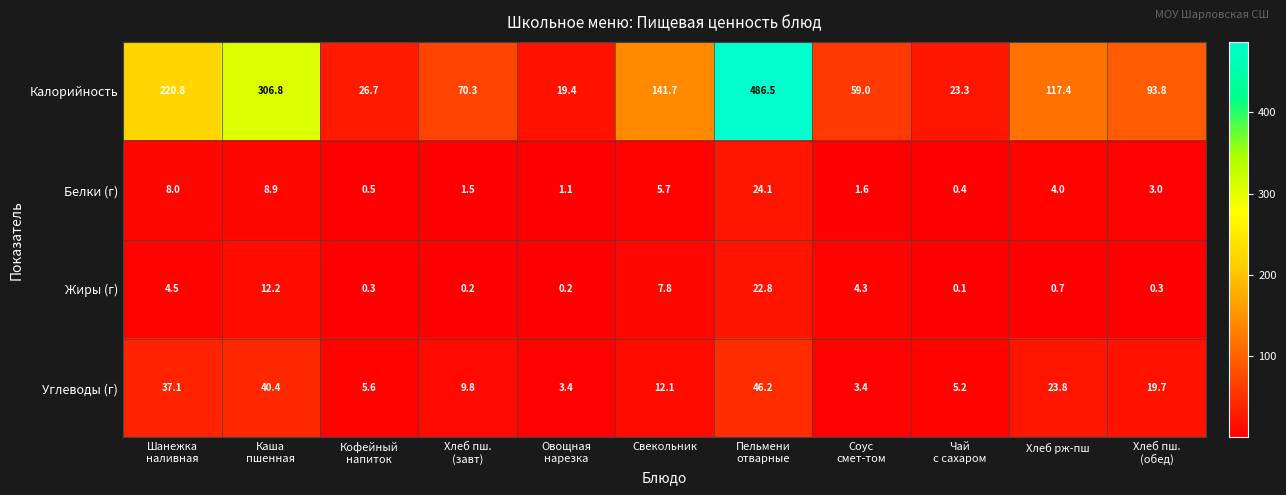

What is the difference between the maximum and second lowest values in the Жиры (г) series?

22.6